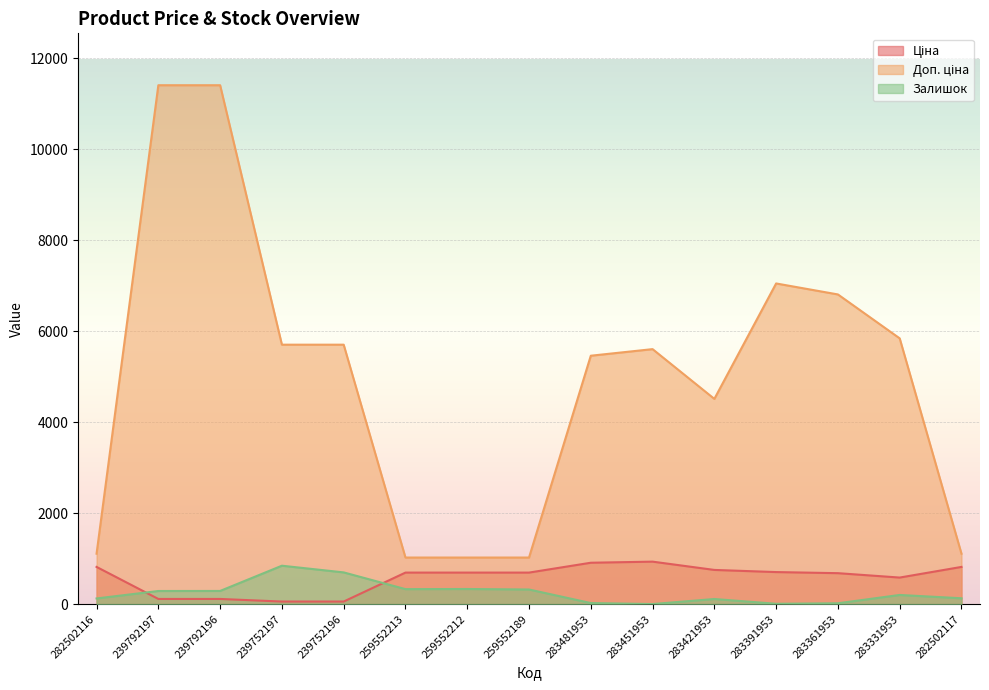

Reading right to left, what are all the values shown in this chart?

Ціна: 818.5	584.4	681.0	705.1	752.2	934.5	910.4	693.7	693.7	693.7	57.0	57.0	114.1	114.1	818.5
Доп. ціна: 1109.2	5843.9	6809.8	7051.3	4513.3	5607.2	5462.3	1024.6	1024.6	1024.6	5705.0	5705.0	11410.0	11410.0	1109.2
Залишок: 129.0	202.0	19.0	8.0	113.0	2.0	24.0	322.0	333.0	330.0	698.0	845.0	290.0	289.0	125.0